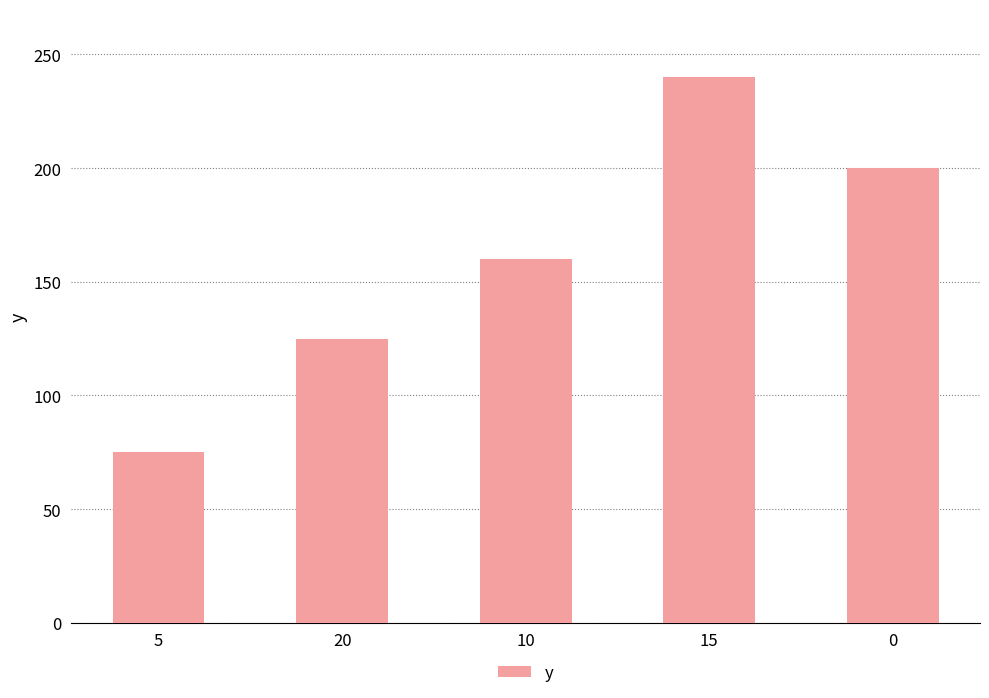

List the labels in order of value, smallest first.

5, 20, 10, 0, 15